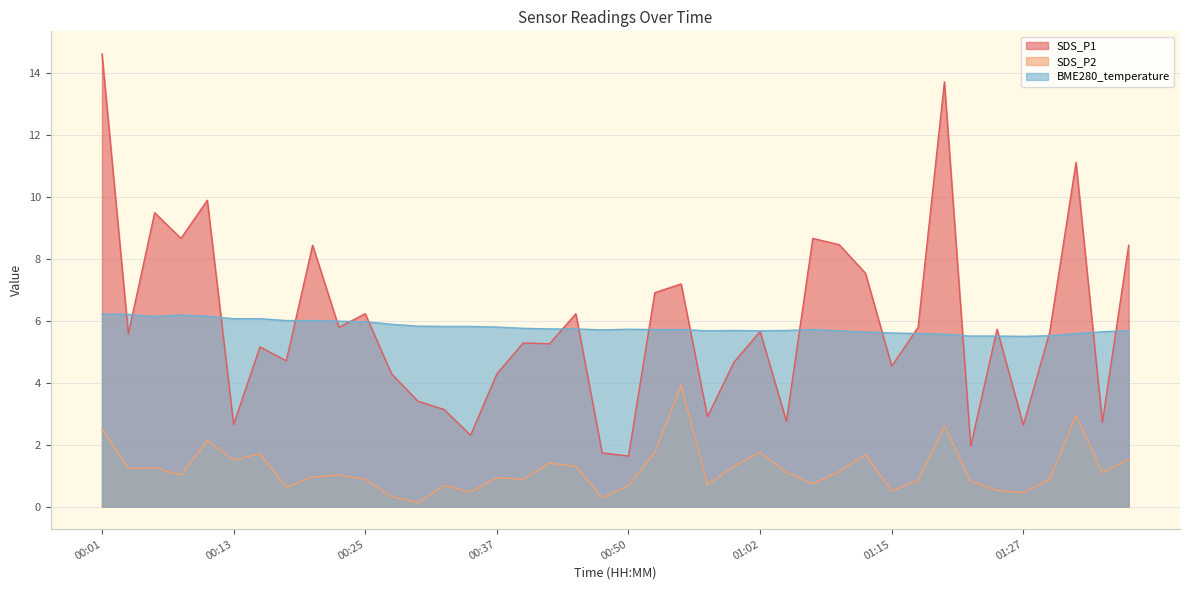

What is the sum of the SDS_P2 values at 00:15 and 01:24?

2.2